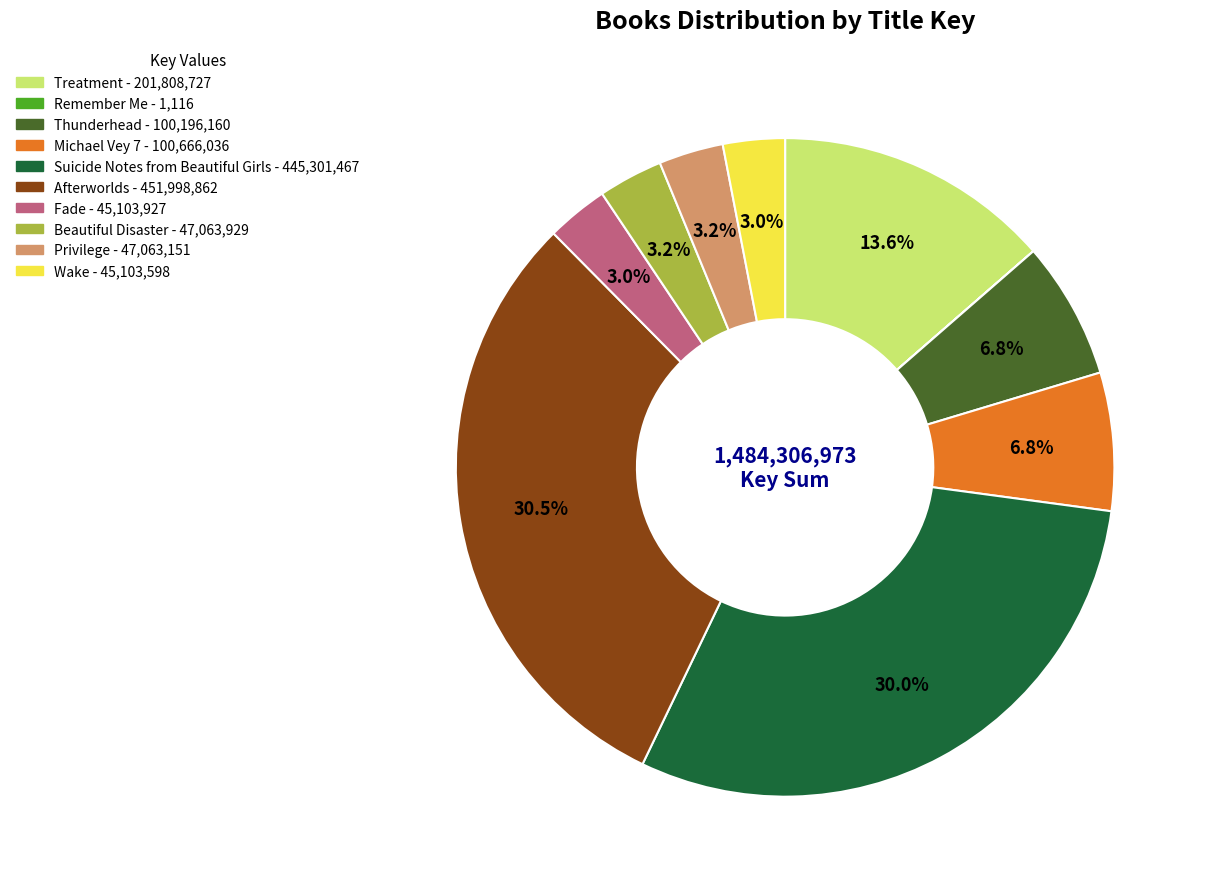

To the nearest percent, what portion does Wake represent?

3%